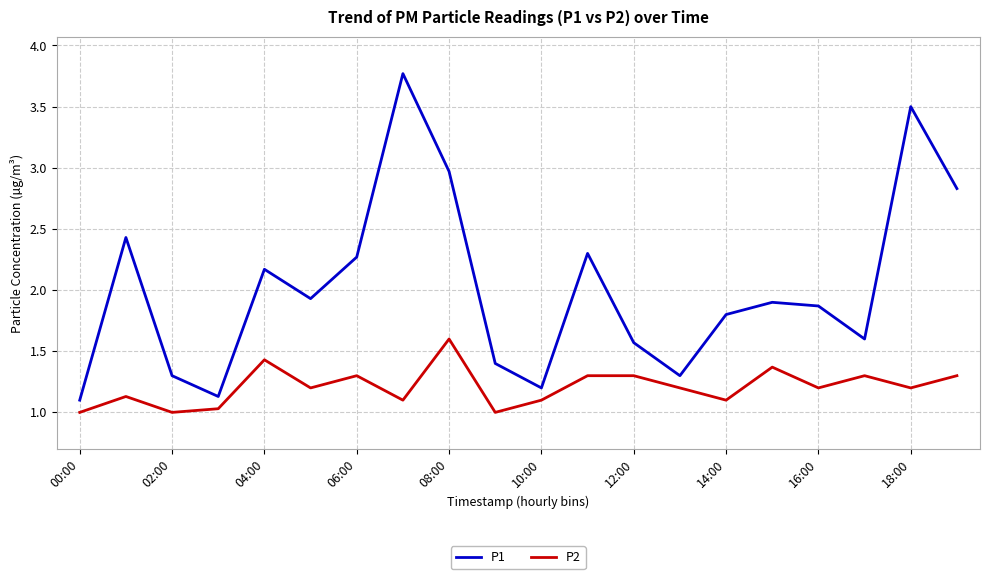

What is the average value of the P1 series?

2.0